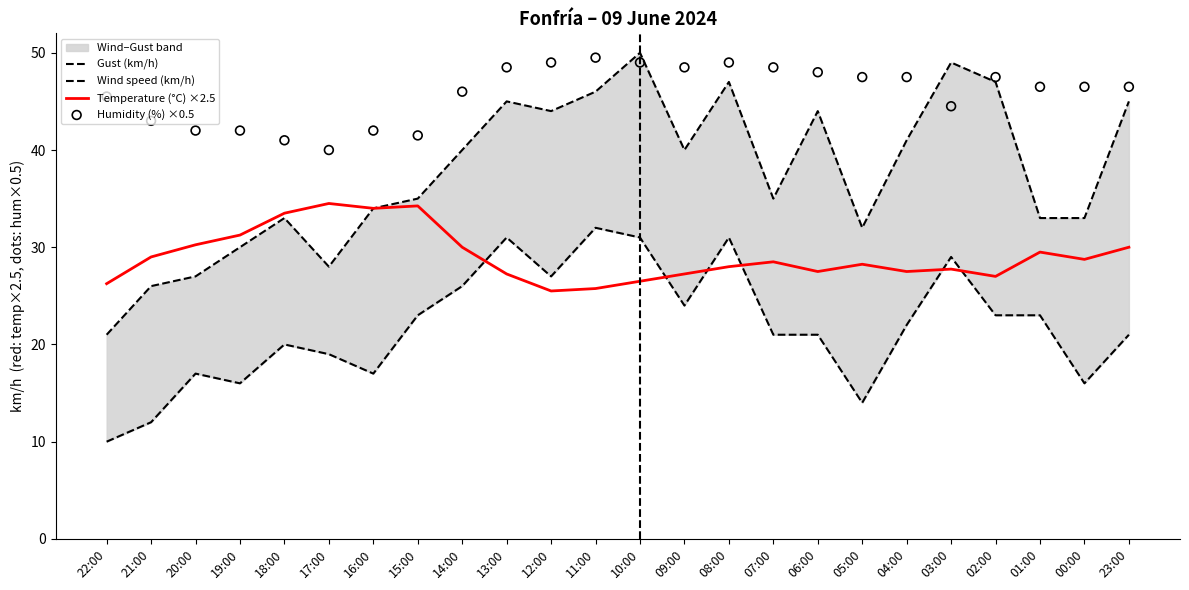

At which category is the sum across all series the highest?

10:00